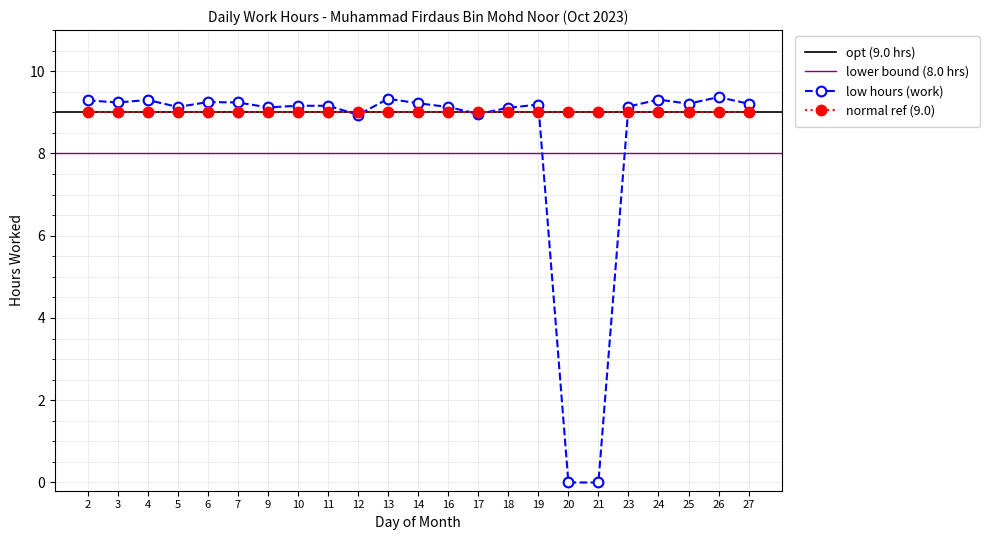

Which has a higher value, 24 or 19?

24